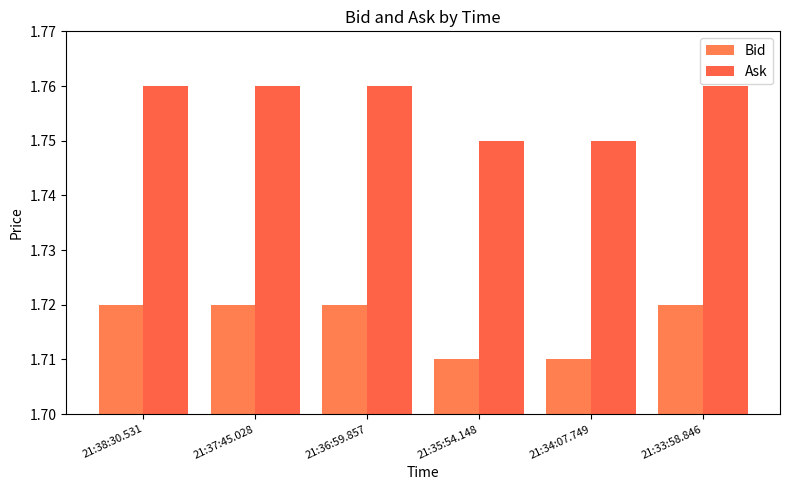

What is the approximate value of Bid at 21:37:45.028?

1.7